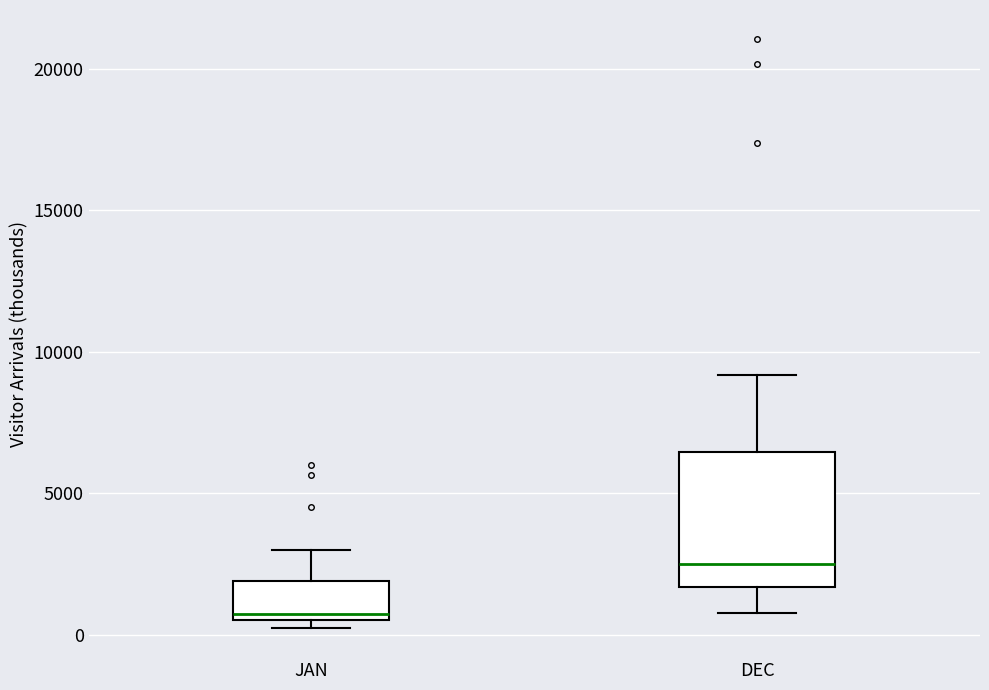

Reading left to right, transcribe this box plot: for each box, give where its median line is, the range the box spans, and where its two whiskers end, as read against the y-axis. The values are not printed on the chart, so give them approximately, as read against the axis.

JAN: median 500 (just above the box's lower edge), box 500 to 2000, whiskers 0 to 3000
DEC: median 2500, box 1500 to 6500, whiskers 1000 to 9000